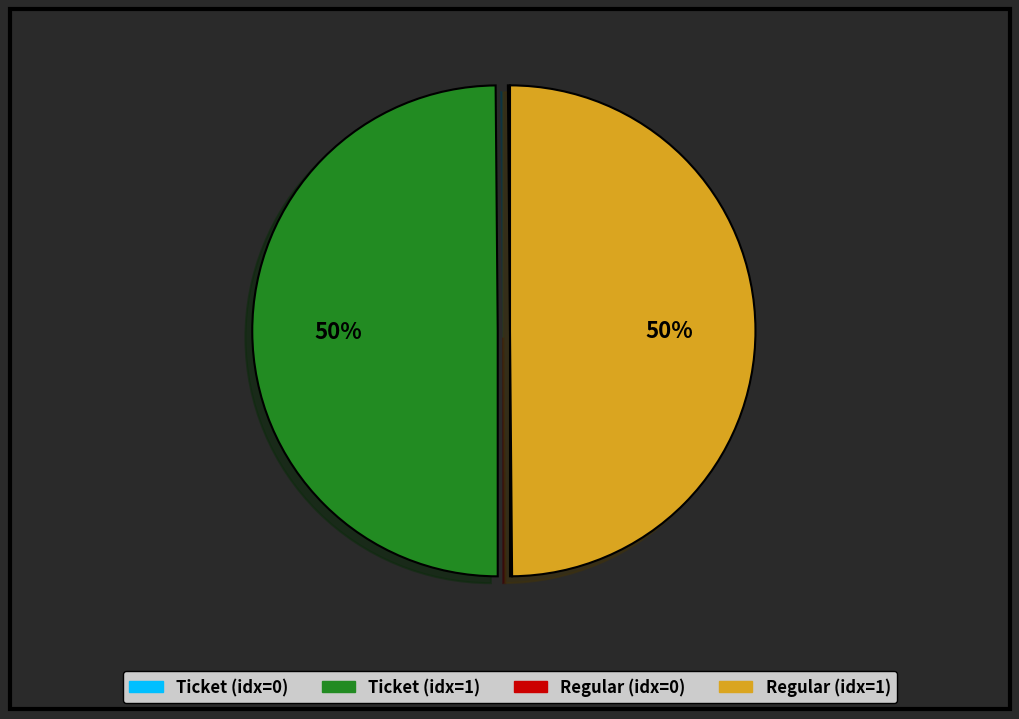

To the nearest percent, what is the average slice percentage?

25%